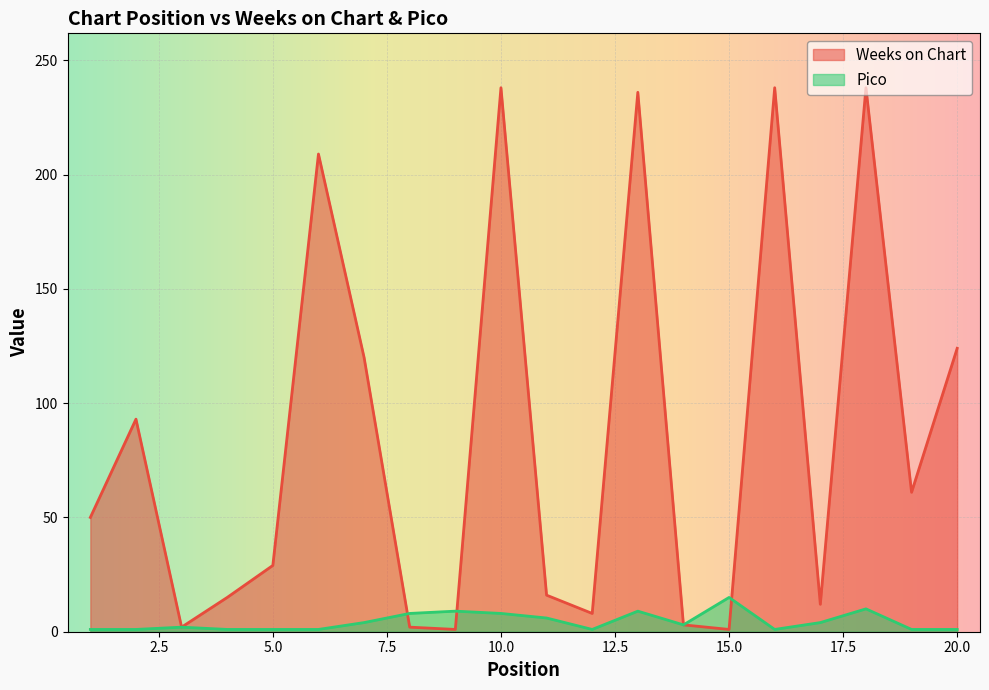

Reading left to right, transcribe all the data shown in this chart.

Weeks on Chart: 1=50	2=93	3=2	4=15	5=29	6=209	7=120	8=2	9=1	10=238	11=16	12=8	13=236	14=3	15=1	16=238	17=12	18=238	19=61	20=124
Pico: 1=1	2=1	3=2	4=1	5=1	6=1	7=4	8=8	9=9	10=8	11=6	12=1	13=9	14=3	15=15	16=1	17=4	18=10	19=1	20=1